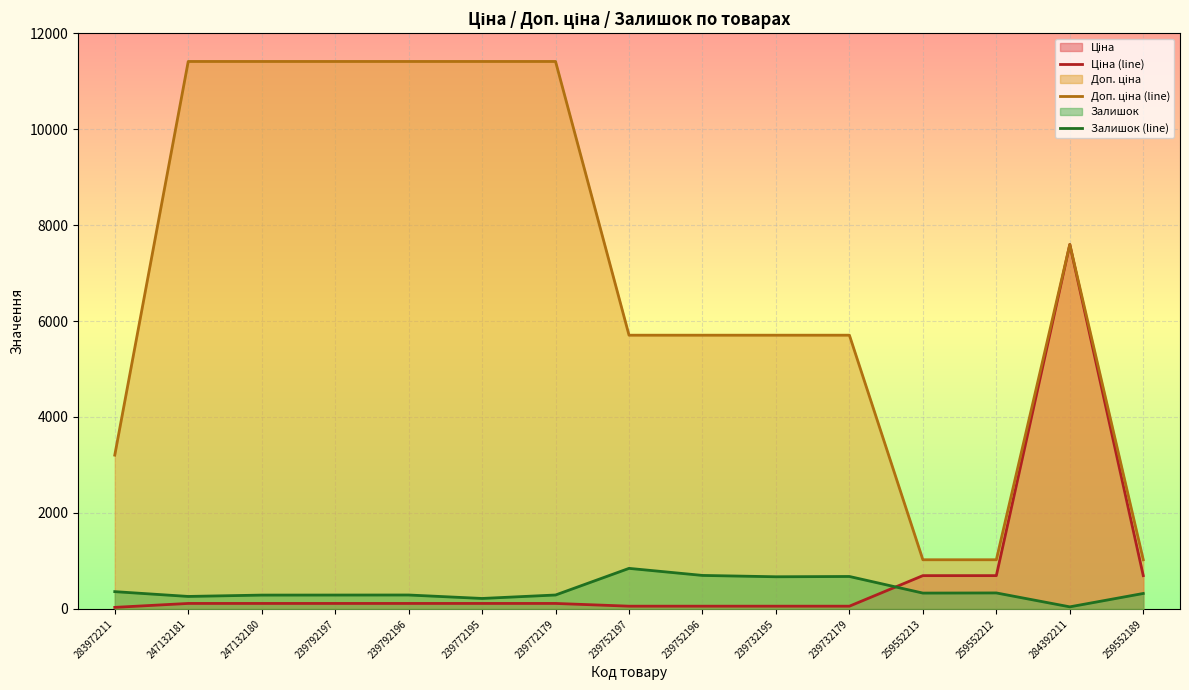

Reading left to right, extract all data points from this chart.

Ціна (line): 283972211=32.0	247132181=114.1	247132180=114.1	239792197=114.1	239792196=114.1	239772195=114.1	239772179=114.1	239752197=57.0	239752196=57.0	239732195=57.0	239732179=57.0	259552213=693.7	259552212=693.7	284392211=7596.5	259552189=693.7
Доп. ціна (line): 283972211=3205.0	247132181=11410.0	247132180=11410.0	239792197=11410.0	239792196=11410.0	239772195=11410.0	239772179=11410.0	239752197=5705.0	239752196=5705.0	239732195=5705.0	239732179=5705.0	259552213=1024.6	259552212=1024.6	284392211=7596.5	259552189=1024.6
Залишок (line): 283972211=360.0	247132181=260.0	247132180=288.0	239792197=289.0	239792196=290.0	239772195=218.0	239772179=290.0	239752197=845.0	239752196=698.0	239732195=670.0	239732179=676.0	259552213=330.0	259552212=333.0	284392211=43.0	259552189=322.0